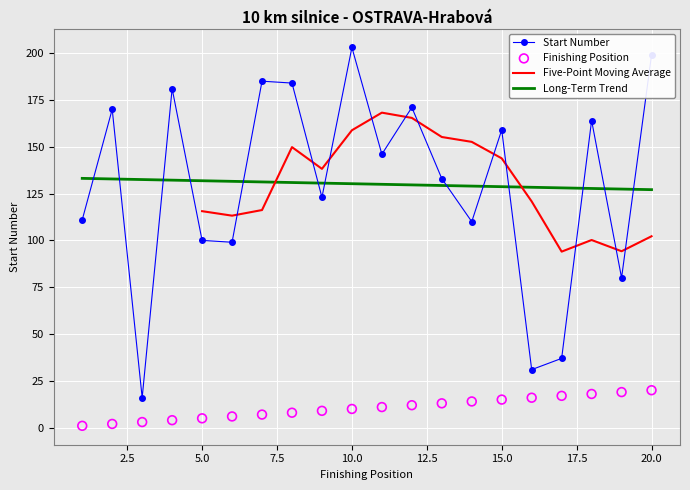

Which series has the widest spread of Y values?

Start Number